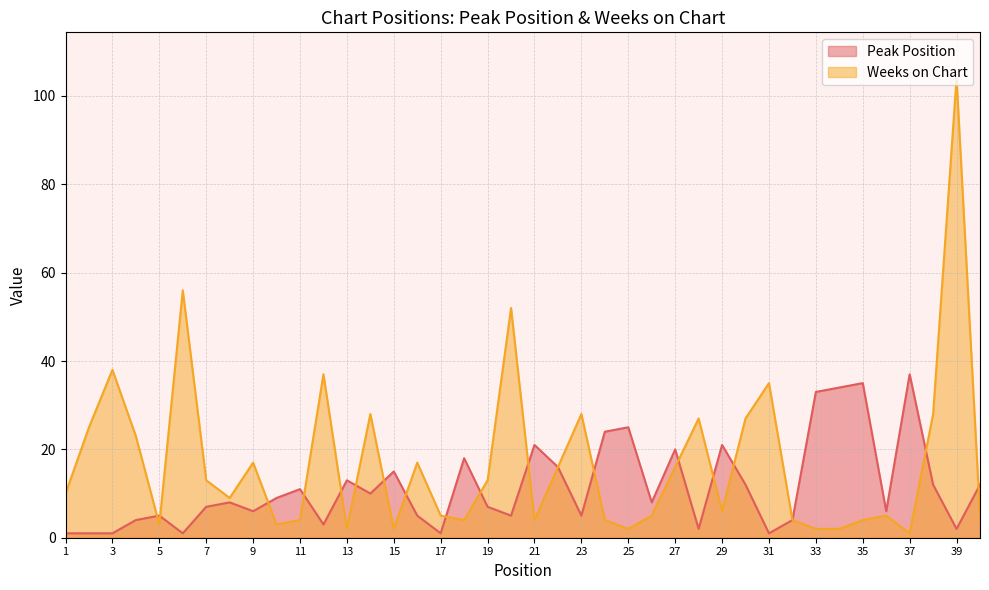

What is the value of the Weeks on Chart point at the 10th from the left?

3